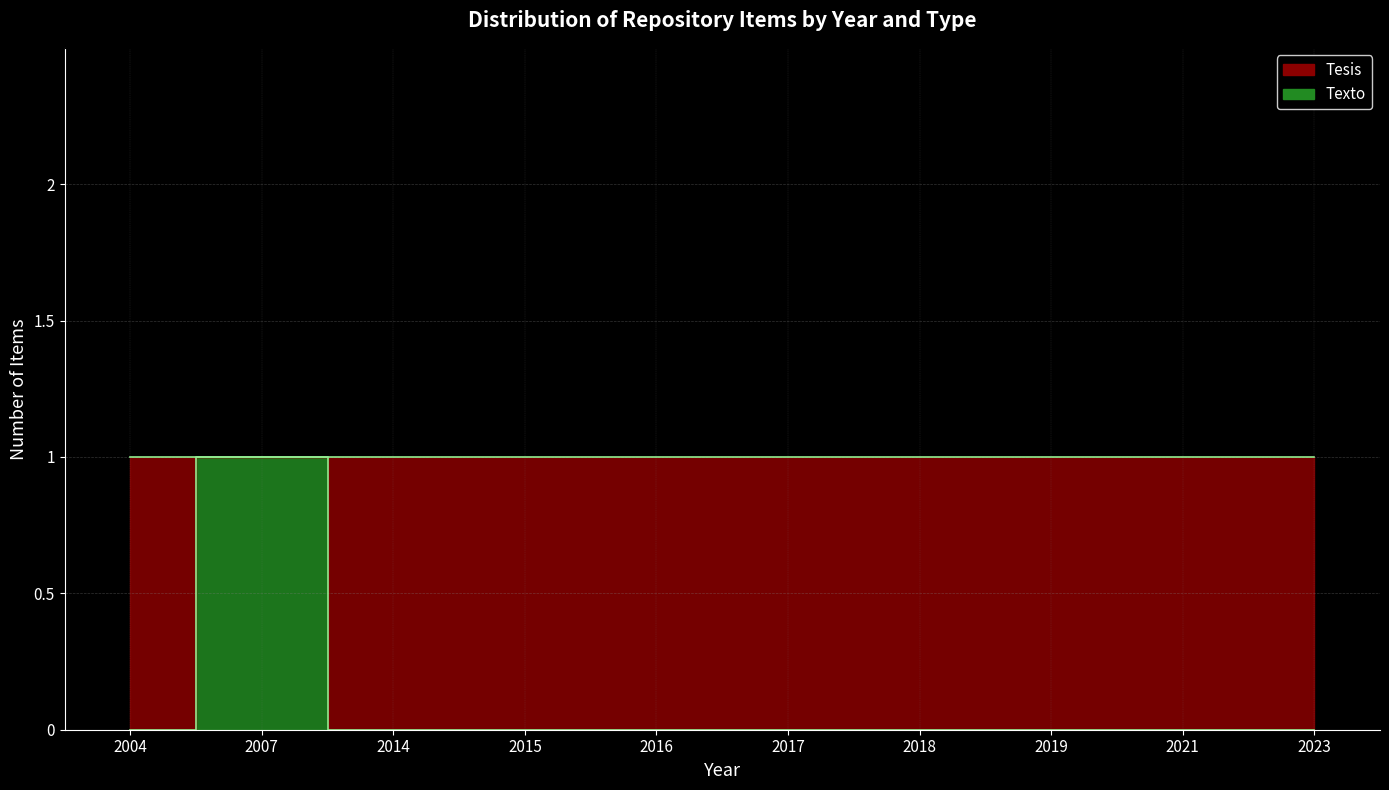

Which label corresponds to the largest value in the chart?

2007